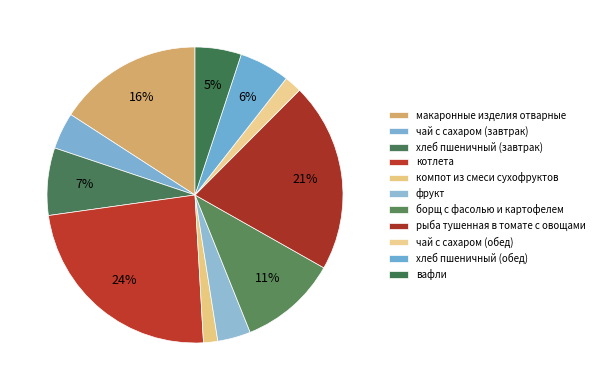

True or false: хлеб пшеничный (обед) accounts for 6% of the total.

True